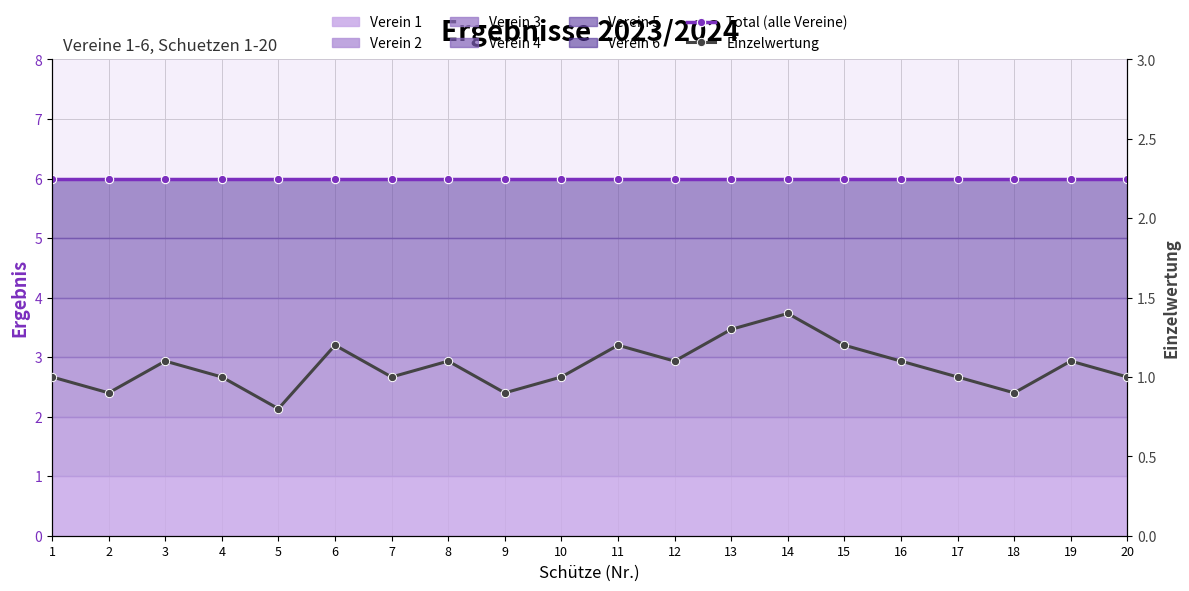

True or false: Total (alle Vereine) has more than 1 points higher than both neighbors.

False